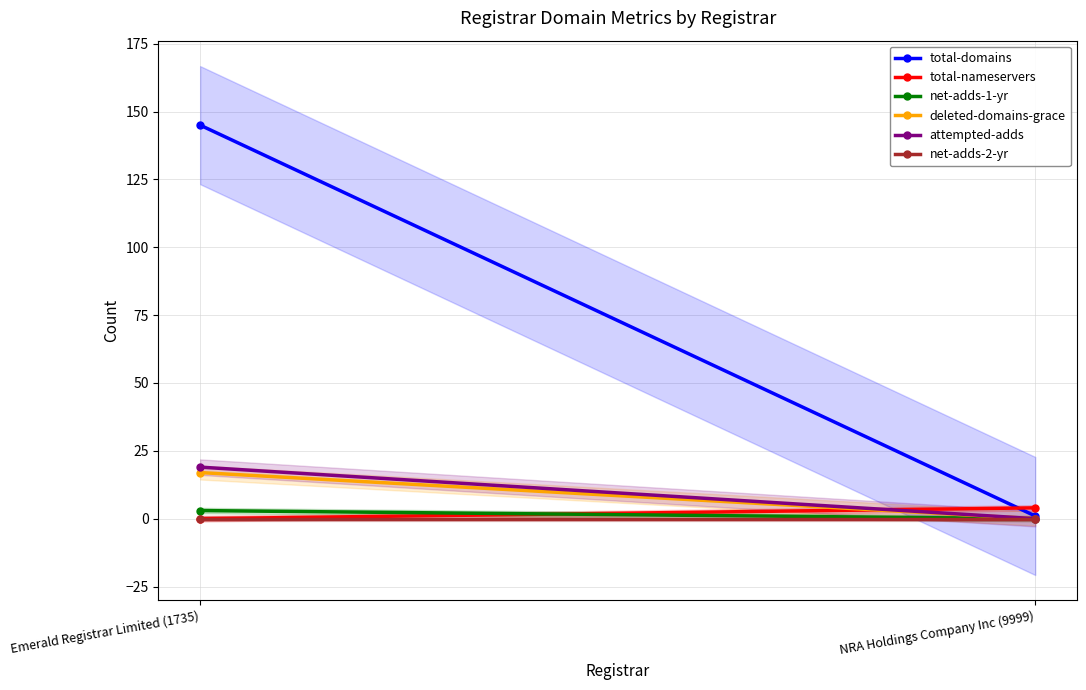

Reading left to right, what are all the values shown in this chart?

total-domains: 145	1
total-nameservers: 0	4
net-adds-1-yr: 3	0
deleted-domains-grace: 17	0
attempted-adds: 19	0
net-adds-2-yr: 0	0